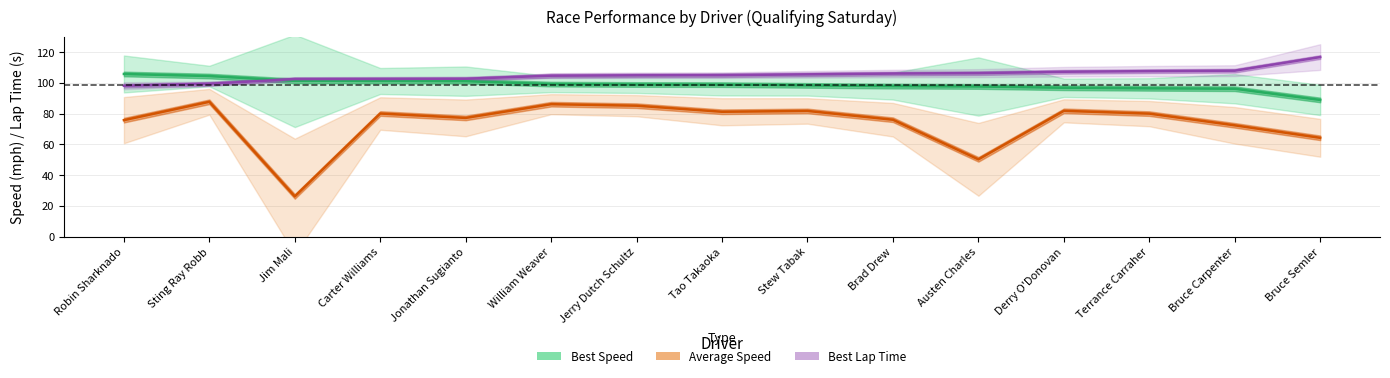

True or false: Best Speed and Total Laps cross at least once.

False